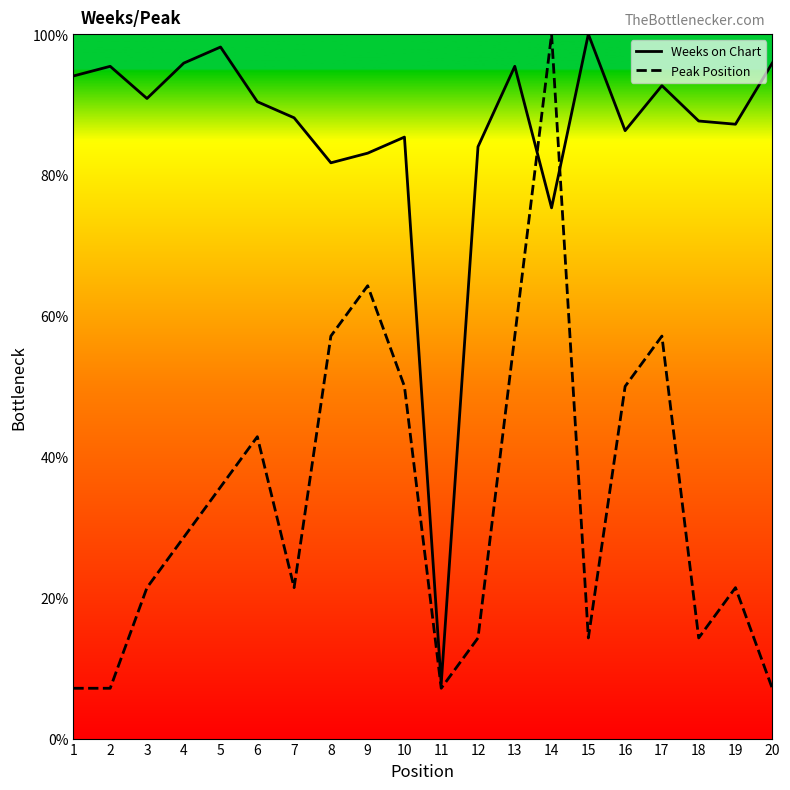

The Peak Position series shows 8.5 at 3. True or false?

False